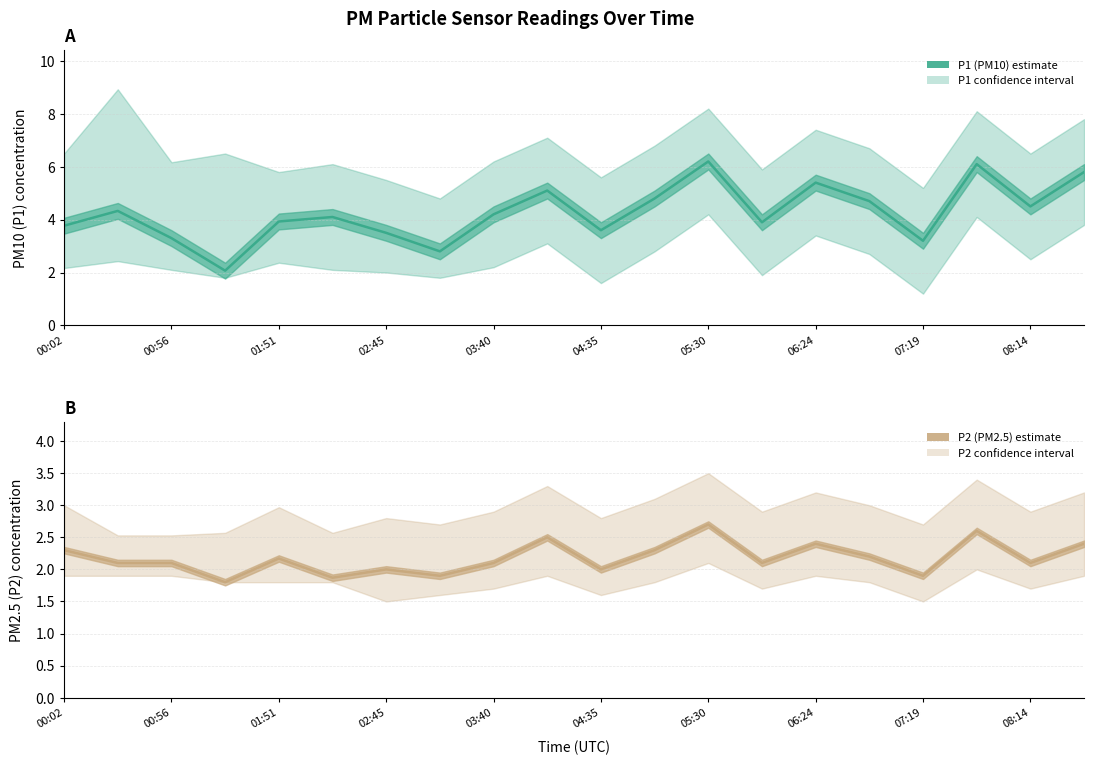

Reading left to right, extract all data points from this chart.

P1 mean: 3.8	4.3	3.3	2.1	3.9	4.1	3.5	2.8	4.2	5.1	3.6	4.8	6.2	3.9	5.4	4.7	3.2	6.1	4.5	5.8
P2 mean: 2.3	2.1	2.1	1.8	2.2	1.9	2.0	1.9	2.1	2.5	2.0	2.3	2.7	2.1	2.4	2.2	1.9	2.6	2.1	2.4